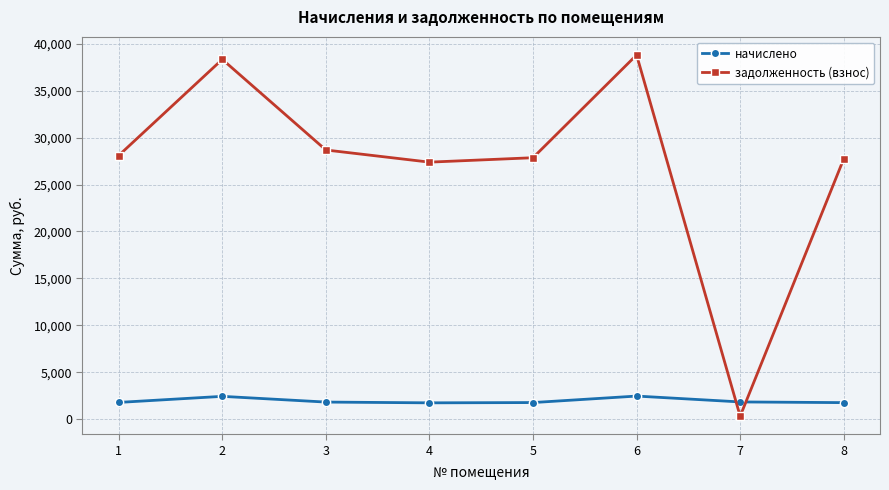

At 2, list the series in order from smallest to largest.

начислено, задолженность (взнос)